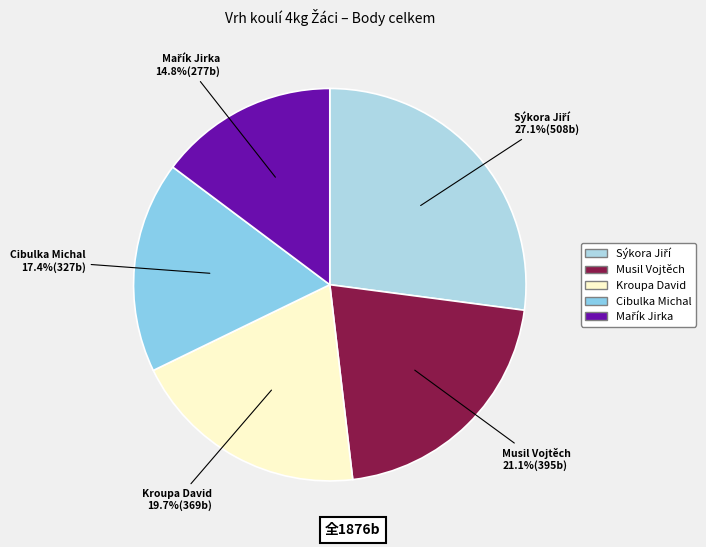

Is there a majority slice in this chart?

No